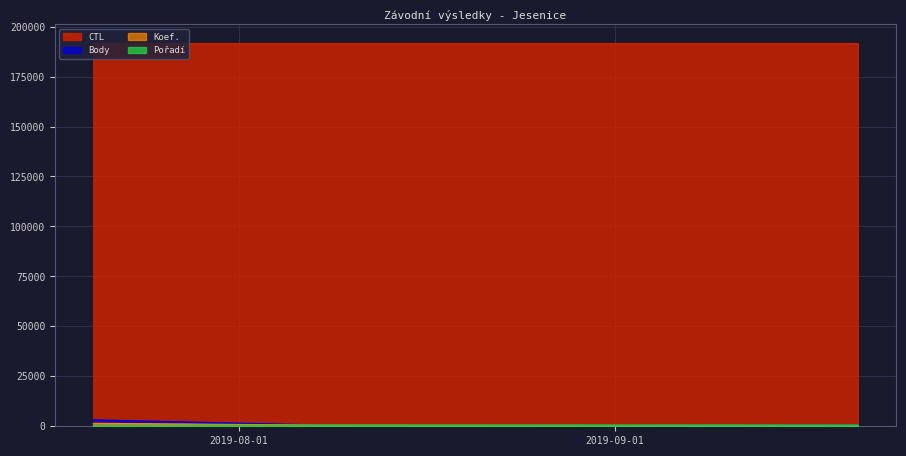

How many series are shown in this chart?

4